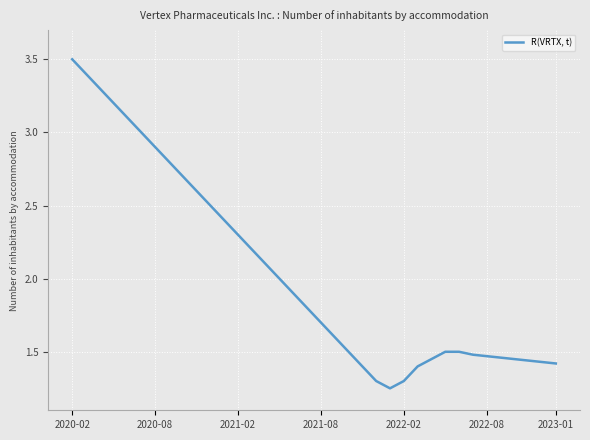

What is the maximum value shown in the chart?

3.5